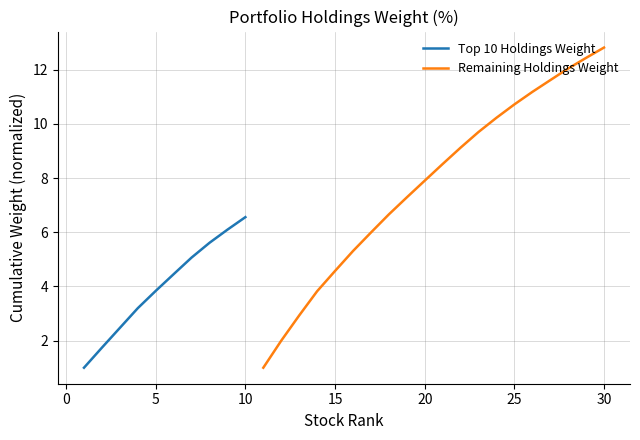

What is the lowest value of the Remaining Holdings Weight series?

1.0